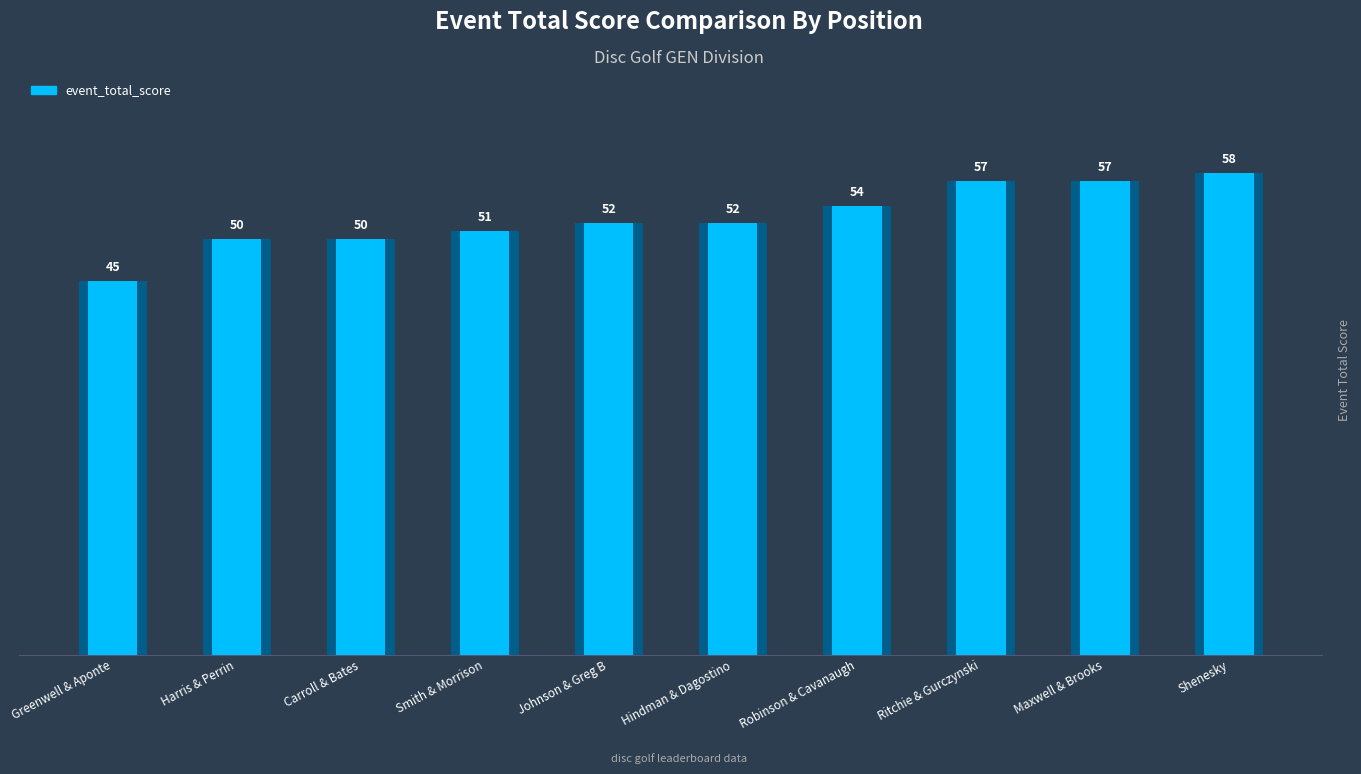

What is the change in value from Harris & Perrin to Shenesky?

+8